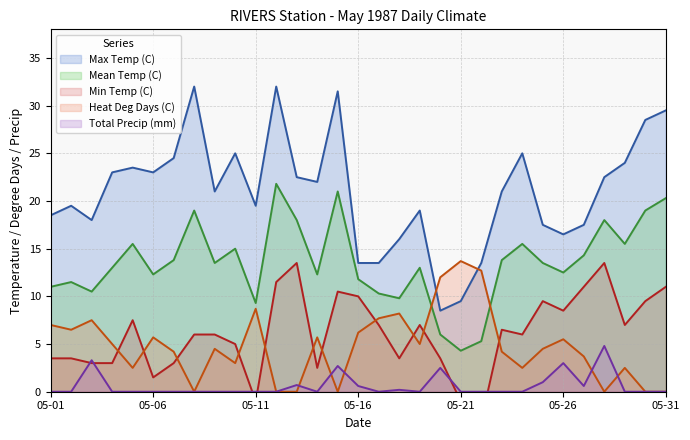

Rank the series by their maximum value, from highest to lowest.

Max Temp (C), Mean Temp (C), Heat Deg Days (C), Min Temp (C), Total Precip (mm)